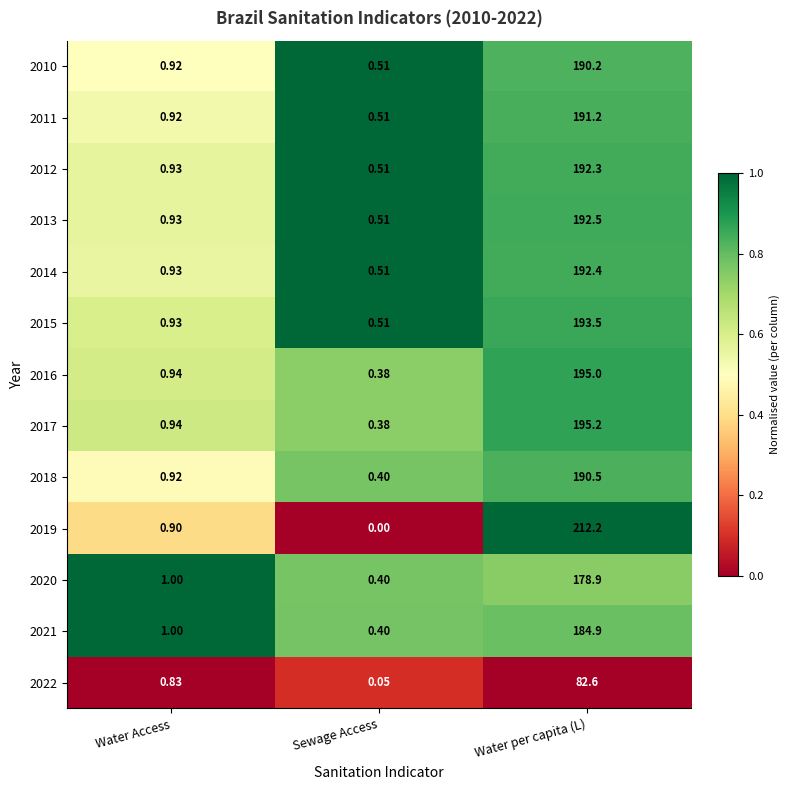

Where is 2016 nearest to the value 97?

Water Access